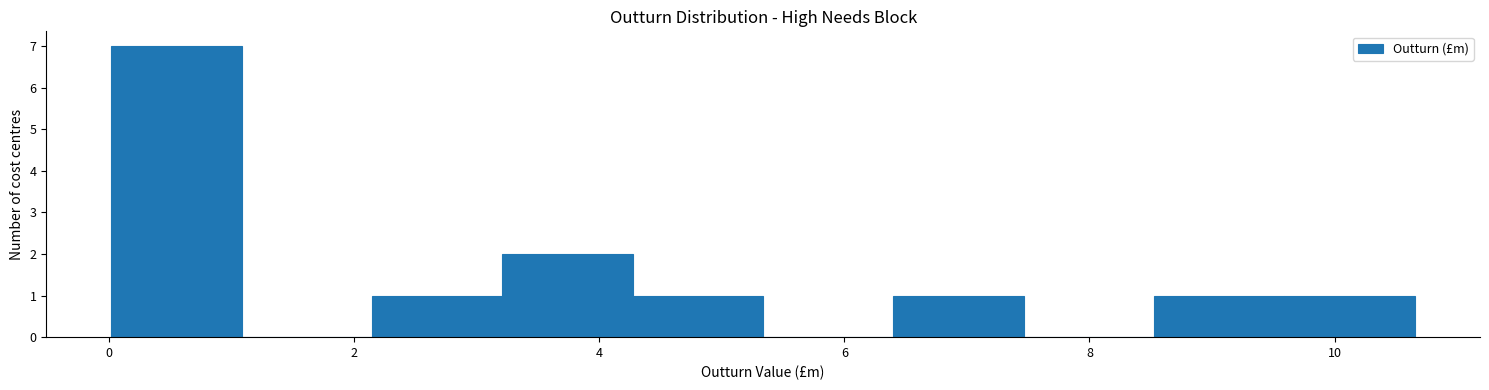

Reading left to right, transcribe this chart: for each bar, give the range it covers on the x-axis and its height. Neither the bar edges nor the heights are printed on the chart, so give them approximately, as read against the axes.

0.0 to 1.0: 7
1.0 to 2.2: 0
2.2 to 3.2: 1
3.2 to 4.2: 2
4.2 to 5.4: 1
5.4 to 6.4: 0
6.4 to 7.4: 1
7.4 to 8.6: 0
8.6 to 9.6: 1
9.6 to 10.6: 1